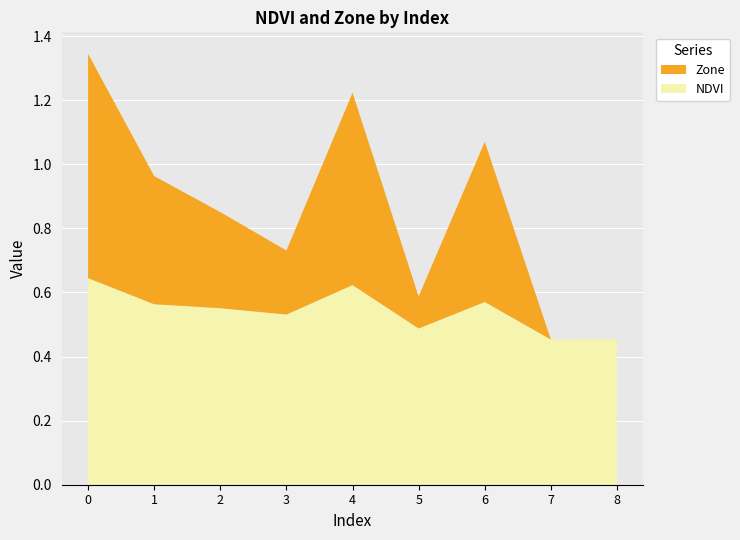

The NDVI series shows 1.2 at 0. True or false?

False